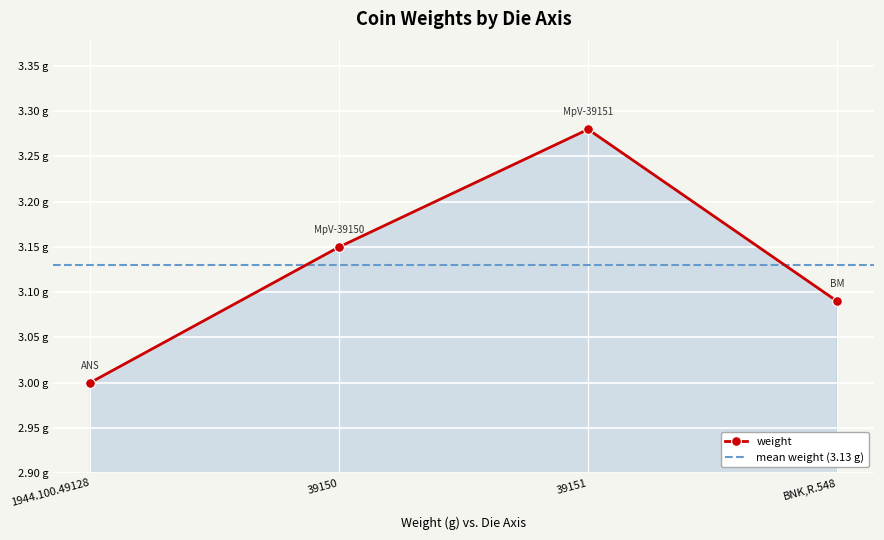

Rank the categories by value from lowest to highest.

1944.100.49128, BNK,R.548, 39150, 39151